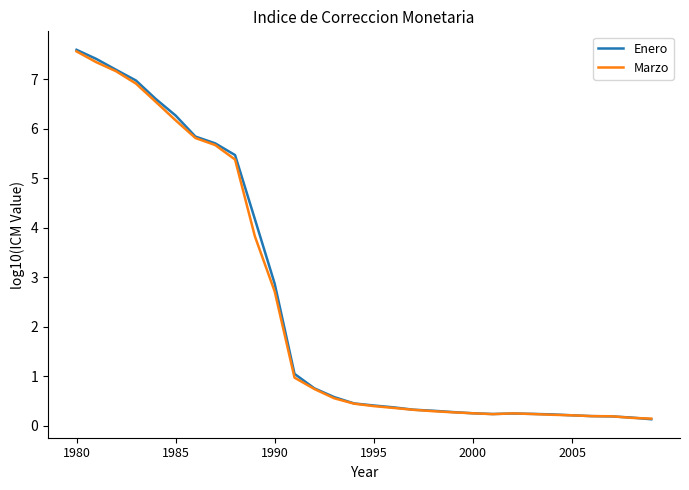

Which series has the widest spread of values?

Enero